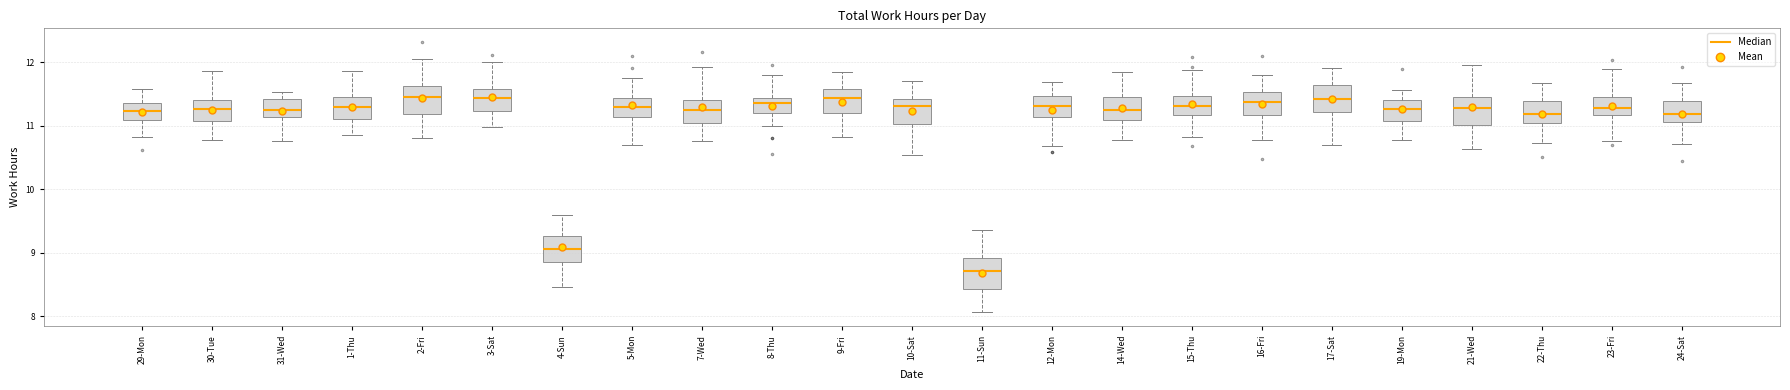

Reading left to right, transcribe this box plot: for each box, give where its median line is, the range the box spans, and where its two whiskers end, as read against the y-axis. The values are not printed on the chart, so give them approximately, as read against the axis.

29-Mon: median 11.2, box 11.1 to 11.4, whiskers 10.8 to 11.6
30-Tue: median 11.3, box 11.1 to 11.4, whiskers 10.8 to 11.9
31-Wed: median 11.2, box 11.1 to 11.4, whiskers 10.8 to 11.5
1-Thu: median 11.3, box 11.1 to 11.5, whiskers 10.9 to 11.9
2-Fri: median 11.5, box 11.2 to 11.6, whiskers 10.8 to 12.0
3-Sat: median 11.4, box 11.2 to 11.6, whiskers 11.0 to 12.0
4-Sun: median 9.1, box 8.8 to 9.3, whiskers 8.5 to 9.6
5-Mon: median 11.3, box 11.1 to 11.4, whiskers 10.7 to 11.8
7-Wed: median 11.3, box 11.1 to 11.4, whiskers 10.8 to 11.9
8-Thu: median 11.4 (just below the box's upper edge), box 11.2 to 11.4, whiskers 11.0 to 11.8
9-Fri: median 11.4, box 11.2 to 11.6, whiskers 10.8 to 11.8
10-Sat: median 11.3, box 11.0 to 11.4, whiskers 10.5 to 11.7
11-Sun: median 8.7, box 8.4 to 8.9, whiskers 8.1 to 9.4
12-Mon: median 11.3, box 11.1 to 11.5, whiskers 10.7 to 11.7
14-Wed: median 11.3, box 11.1 to 11.5, whiskers 10.8 to 11.8
15-Thu: median 11.3, box 11.2 to 11.5, whiskers 10.8 to 11.9
16-Fri: median 11.4, box 11.2 to 11.5, whiskers 10.8 to 11.8
17-Sat: median 11.4, box 11.2 to 11.6, whiskers 10.7 to 11.9
19-Mon: median 11.3, box 11.1 to 11.4, whiskers 10.8 to 11.6
21-Wed: median 11.3, box 11.0 to 11.5, whiskers 10.6 to 12.0
22-Thu: median 11.2, box 11.0 to 11.4, whiskers 10.7 to 11.7
23-Fri: median 11.3, box 11.2 to 11.5, whiskers 10.8 to 11.9
24-Sat: median 11.2, box 11.1 to 11.4, whiskers 10.7 to 11.7